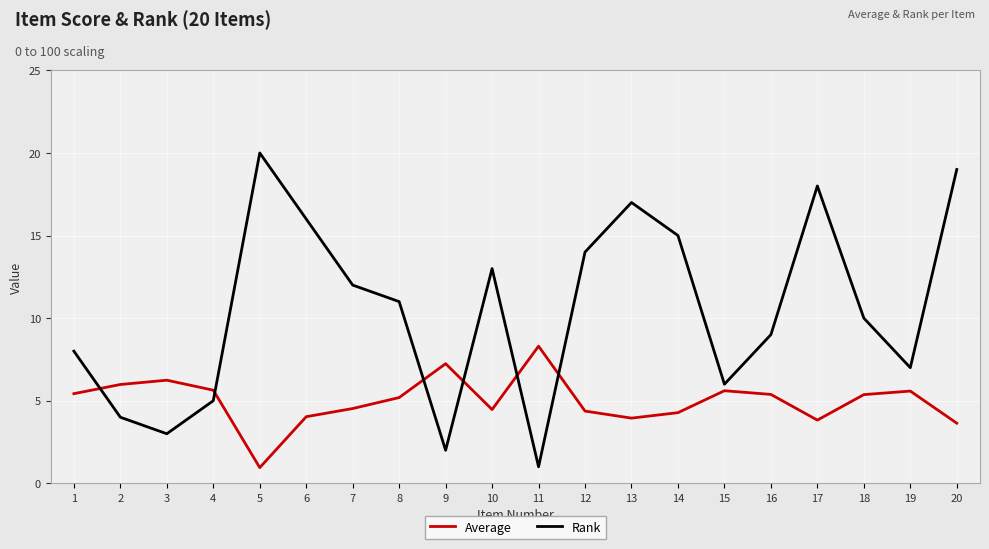

What is the difference between the Average values at 9 and 2?

1.3